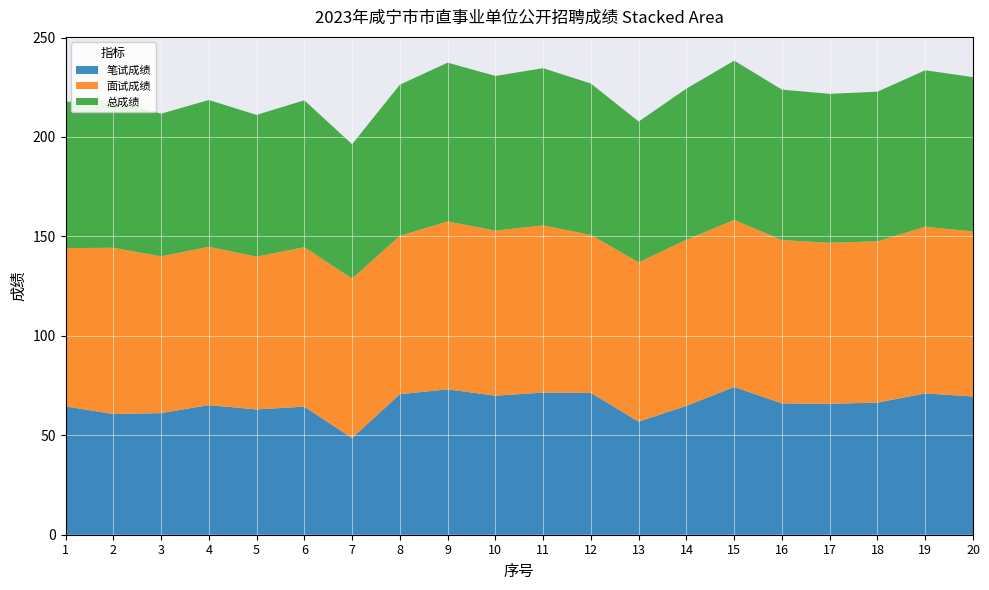

Reading left to right, extract all data points from this chart.

笔试成绩: 64.5	60.7	61.2	65.2	63.0	64.4	48.6	70.7	73.1	69.9	71.5	71.3	56.9	64.8	74.3	66.0	65.8	66.5	71.1	69.5
面试成绩: 79.6	83.6	78.8	79.6	76.8	80.2	80.2	79.6	84.4	83.0	84.1	79.4	80.1	83.5	84.0	82.1	81.0	81.1	83.8	83.0
总成绩: 73.6	74.4	71.7	73.8	71.3	73.9	67.5	76.0	79.9	77.8	79.0	76.2	70.8	76.0	80.1	75.7	74.9	75.2	78.7	77.6